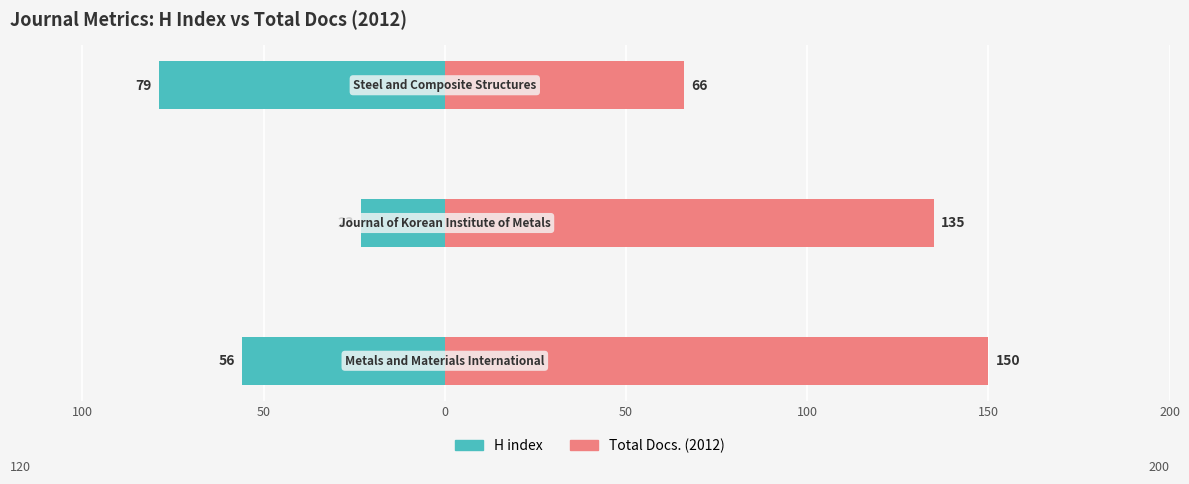

What is the difference between the second highest and minimum values in the Total Docs. (2012) series?

69